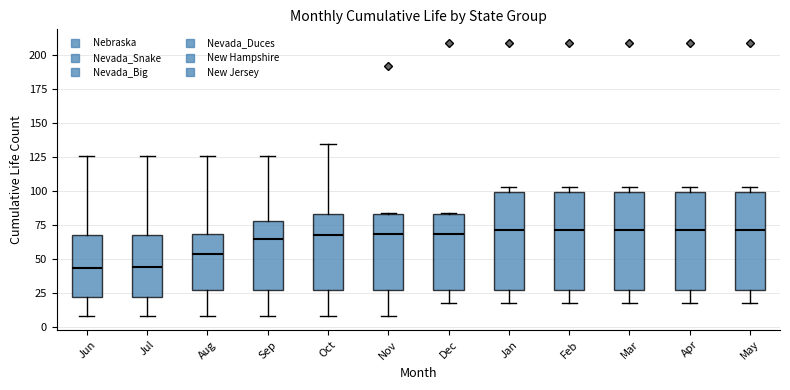

Reading left to right, transcribe this box plot: for each box, give where its median line is, the range the box spans, and where its two whiskers end, as read against the y-axis. The values are not printed on the chart, so give them approximately, as read against the axis.

Jun: median 45, box 20 to 70, whiskers 10 to 125
Jul: median 45, box 20 to 70, whiskers 10 to 125
Aug: median 55, box 25 to 70, whiskers 10 to 125
Sep: median 65, box 25 to 80, whiskers 10 to 125
Oct: median 70, box 25 to 85, whiskers 10 to 135
Nov: median 70, box 25 to 85, whiskers 10 to 85
Dec: median 70, box 25 to 85, whiskers 20 to 85
Jan: median 70, box 25 to 100, whiskers 20 to 105
Feb: median 70, box 25 to 100, whiskers 20 to 105
Mar: median 70, box 25 to 100, whiskers 20 to 105
Apr: median 70, box 25 to 100, whiskers 20 to 105
May: median 70, box 25 to 100, whiskers 20 to 105